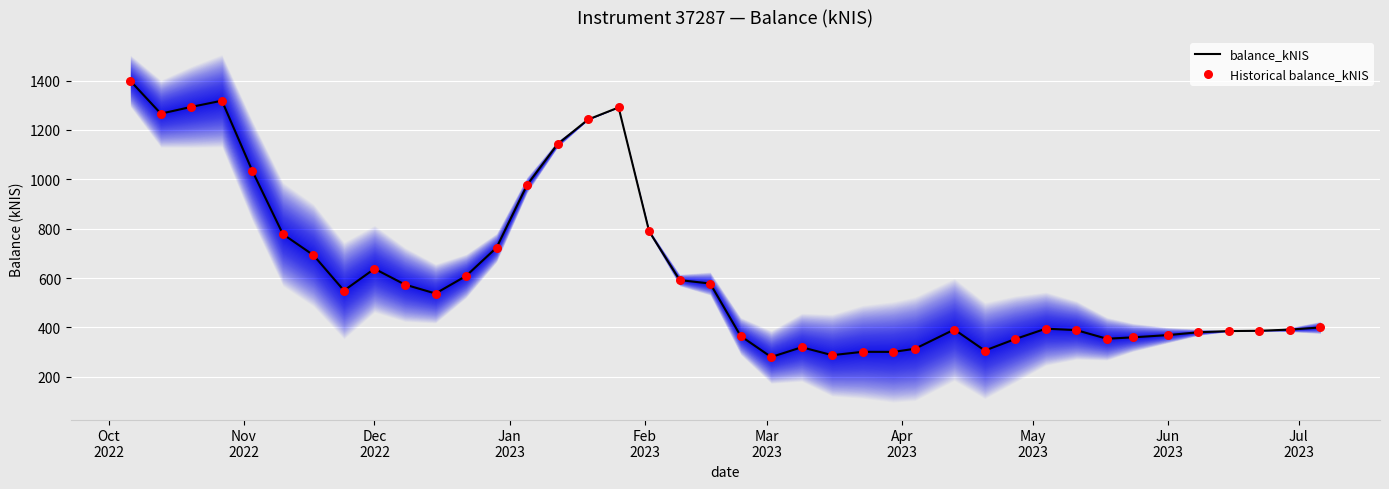

Which series has the largest Y range (max minus min)?

balance_kNIS